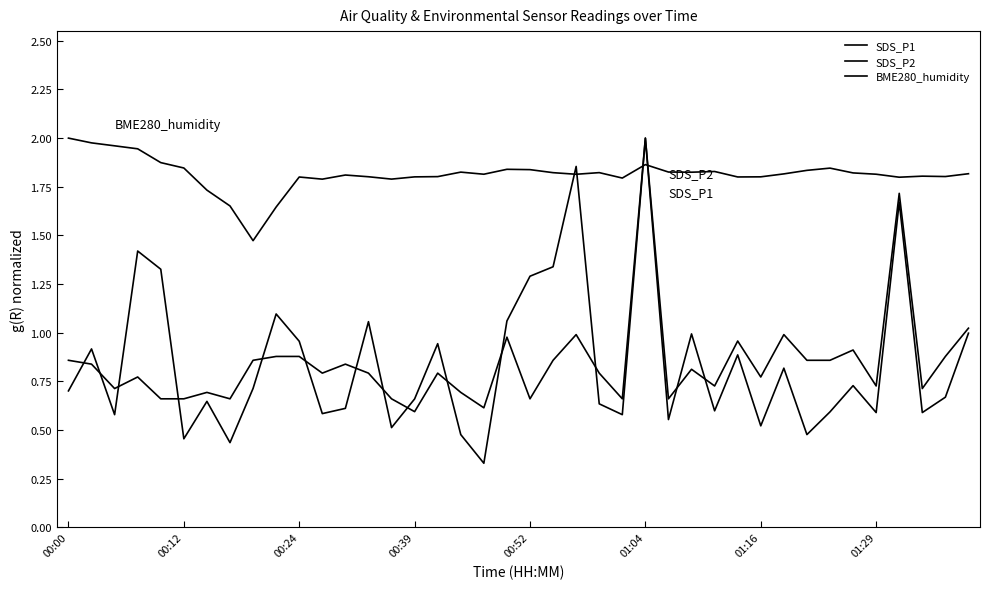

How many intersections are there between BME280_humidity and SDS_P1?

4